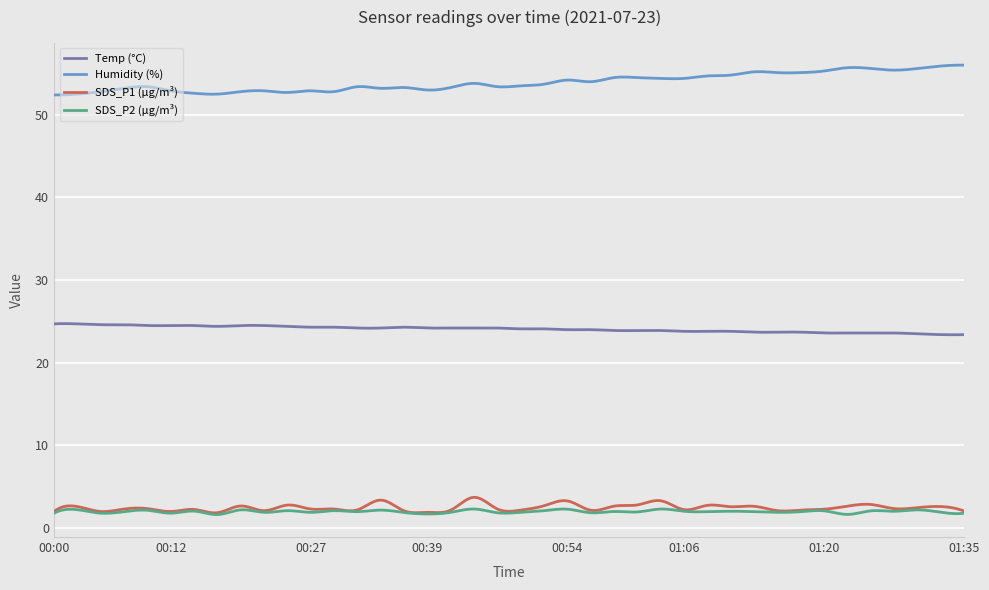

Which series has the largest total across all categories?

Humidity (%)